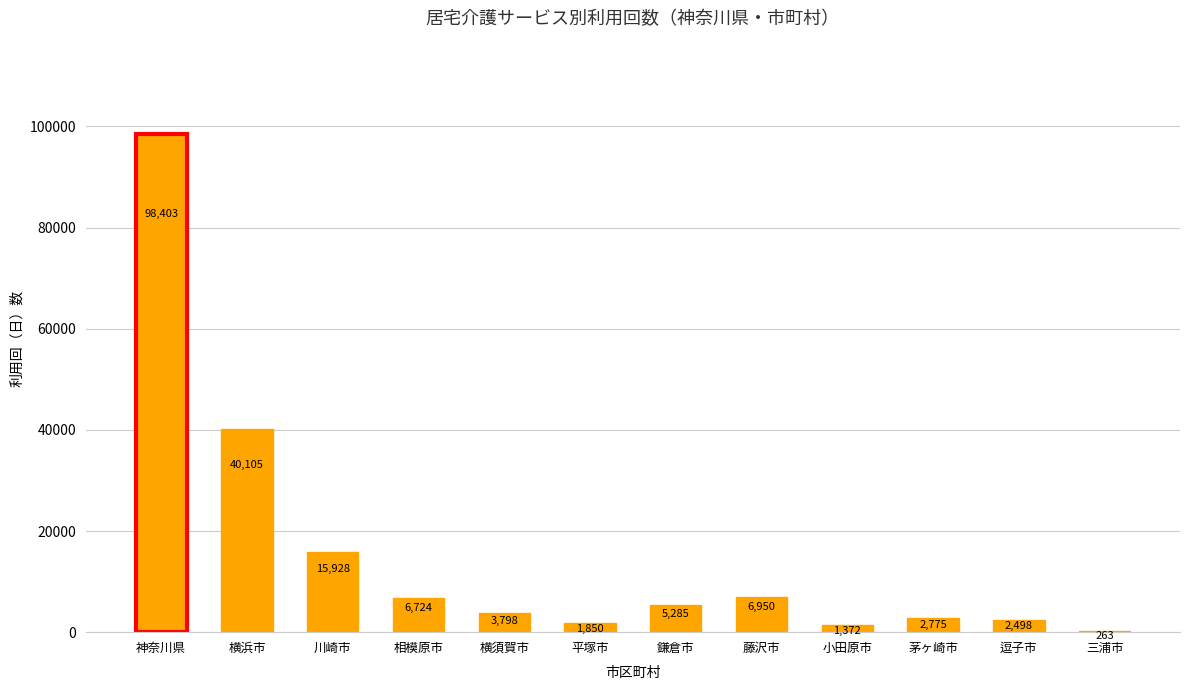

What is the difference between the values at 川崎市 and 平塚市?

14078